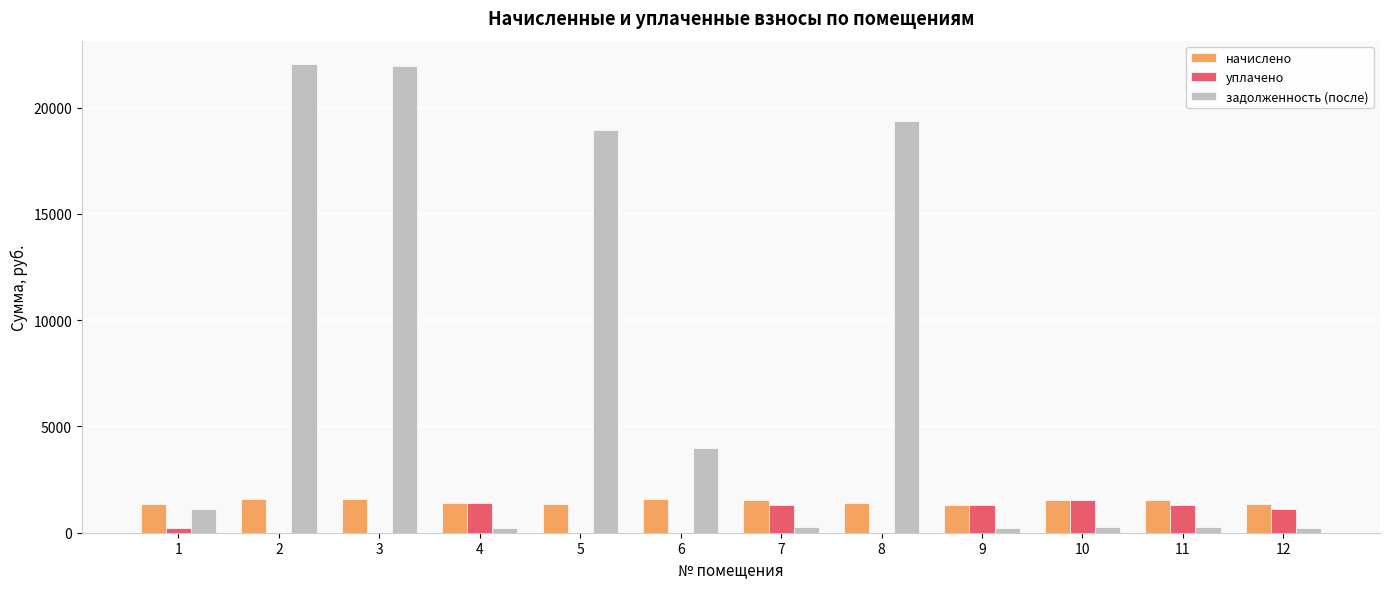

Is the value of задолженность (после) at 3 greater than the value of начислено at 2?

Yes